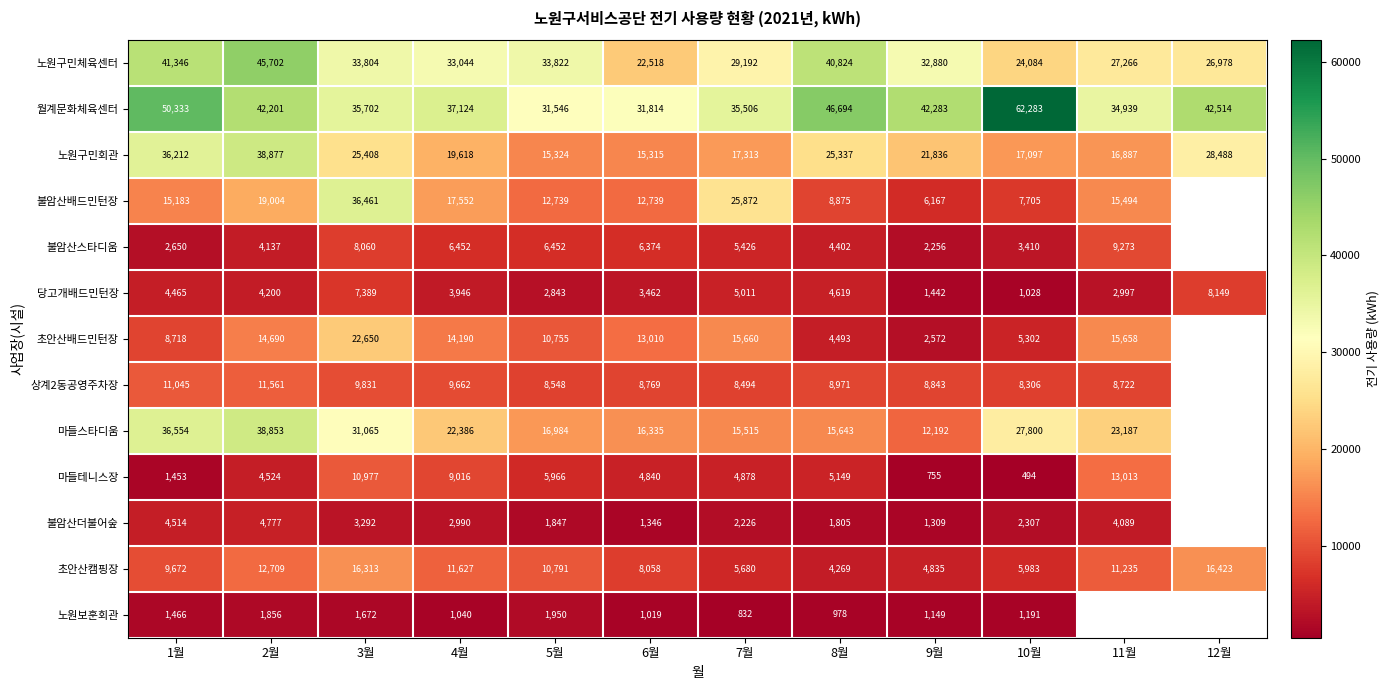

What is the difference between the 마들테니스장 values at 2월 and 11월?

8489